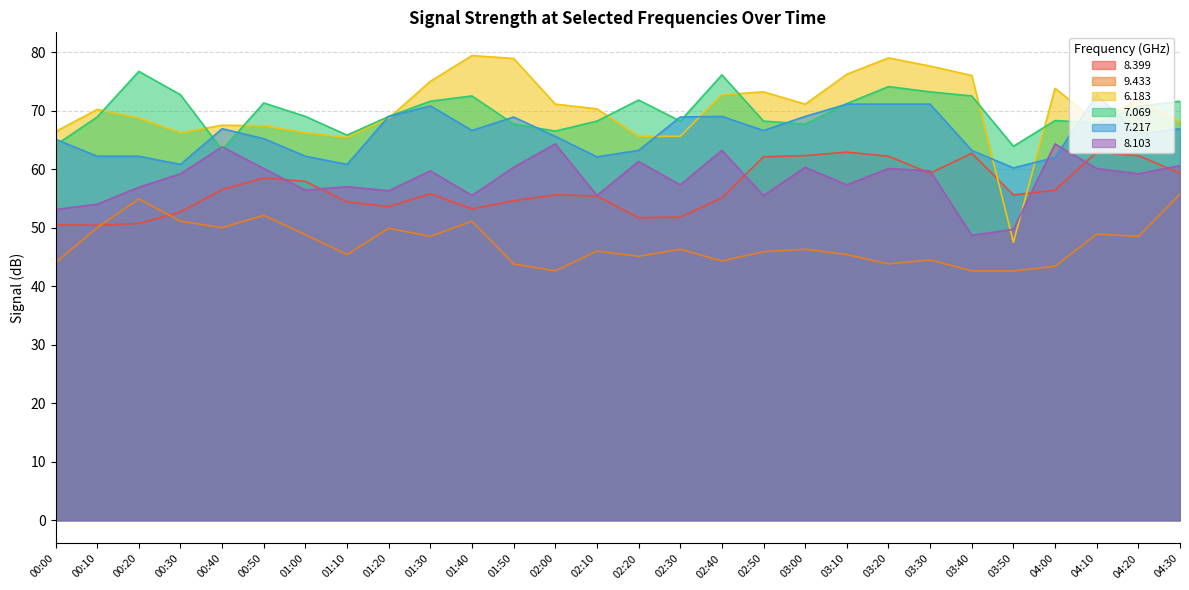

Which has a higher value, 03:50 or 03:10?

03:10